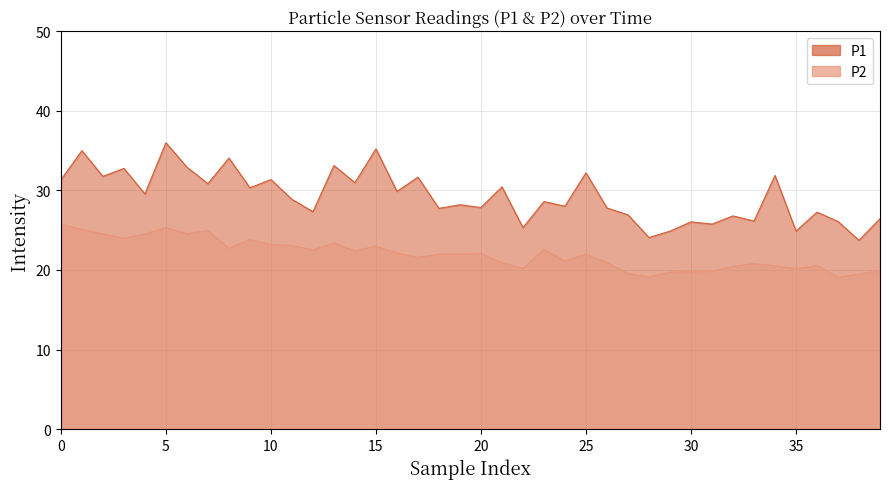

Is the value of P1 at 30 greater than the value of P2 at 30?

Yes